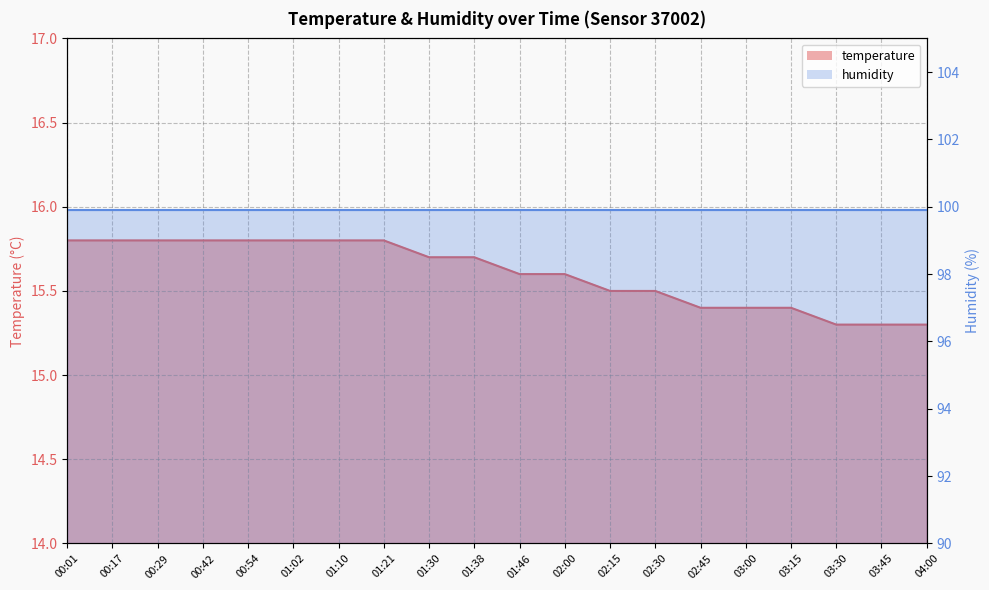

List the labels in order of value, largest first.

00:01, 00:17, 00:29, 00:42, 00:54, 01:02, 01:10, 01:21, 01:30, 01:38, 01:46, 02:00, 02:15, 02:30, 02:45, 03:00, 03:15, 03:30, 03:45, 04:00